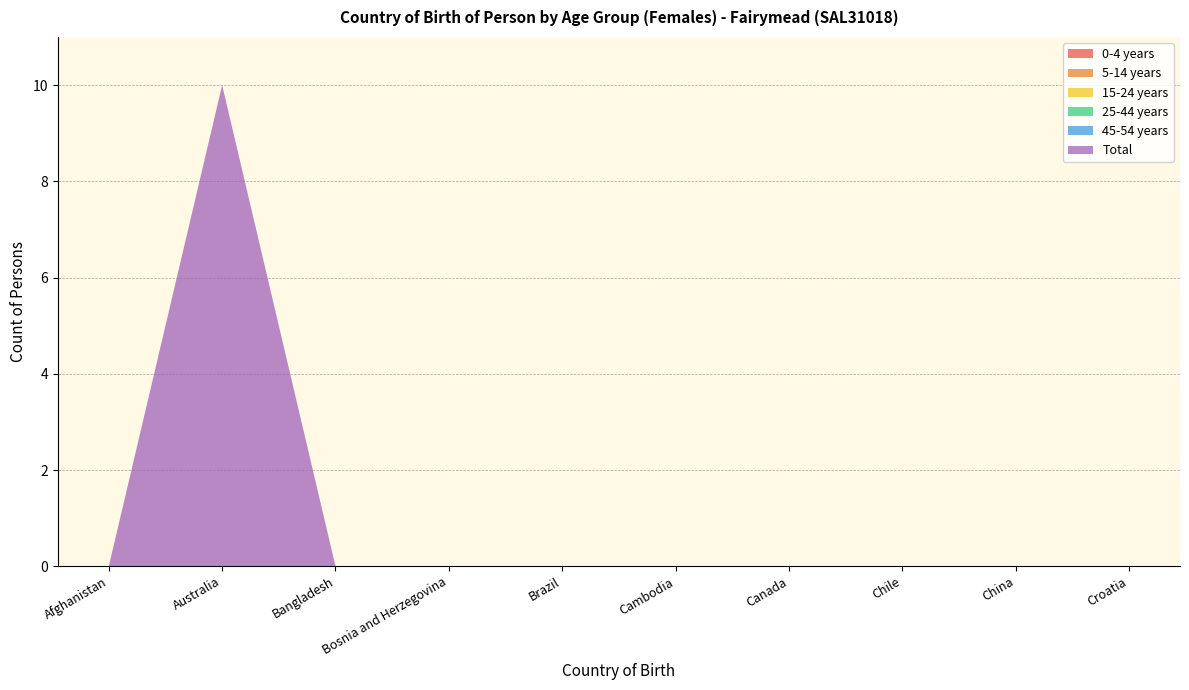

Reading left to right, transcribe all the data shown in this chart.

0-4 years: Afghanistan=0	Australia=0	Bangladesh=0	Bosnia and Herzegovina=0	Brazil=0	Cambodia=0	Canada=0	Chile=0	China=0	Croatia=0
5-14 years: Afghanistan=0	Australia=0	Bangladesh=0	Bosnia and Herzegovina=0	Brazil=0	Cambodia=0	Canada=0	Chile=0	China=0	Croatia=0
15-24 years: Afghanistan=0	Australia=0	Bangladesh=0	Bosnia and Herzegovina=0	Brazil=0	Cambodia=0	Canada=0	Chile=0	China=0	Croatia=0
25-44 years: Afghanistan=0	Australia=0	Bangladesh=0	Bosnia and Herzegovina=0	Brazil=0	Cambodia=0	Canada=0	Chile=0	China=0	Croatia=0
45-54 years: Afghanistan=0	Australia=0	Bangladesh=0	Bosnia and Herzegovina=0	Brazil=0	Cambodia=0	Canada=0	Chile=0	China=0	Croatia=0
Total: Afghanistan=0	Australia=10	Bangladesh=0	Bosnia and Herzegovina=0	Brazil=0	Cambodia=0	Canada=0	Chile=0	China=0	Croatia=0